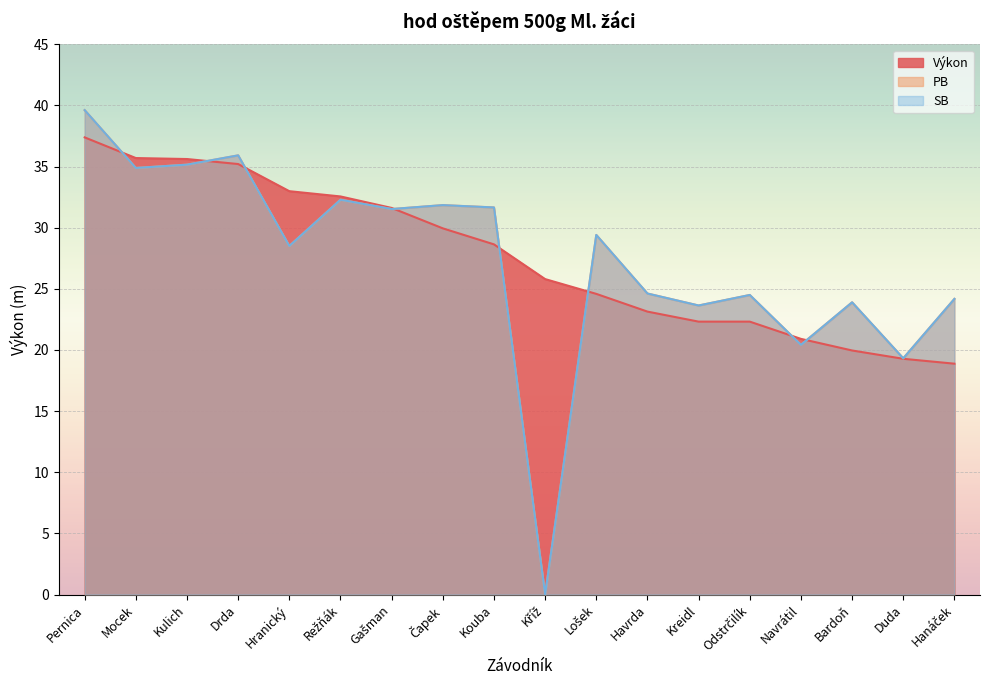

At which category is the sum across all series the highest?

Pernica